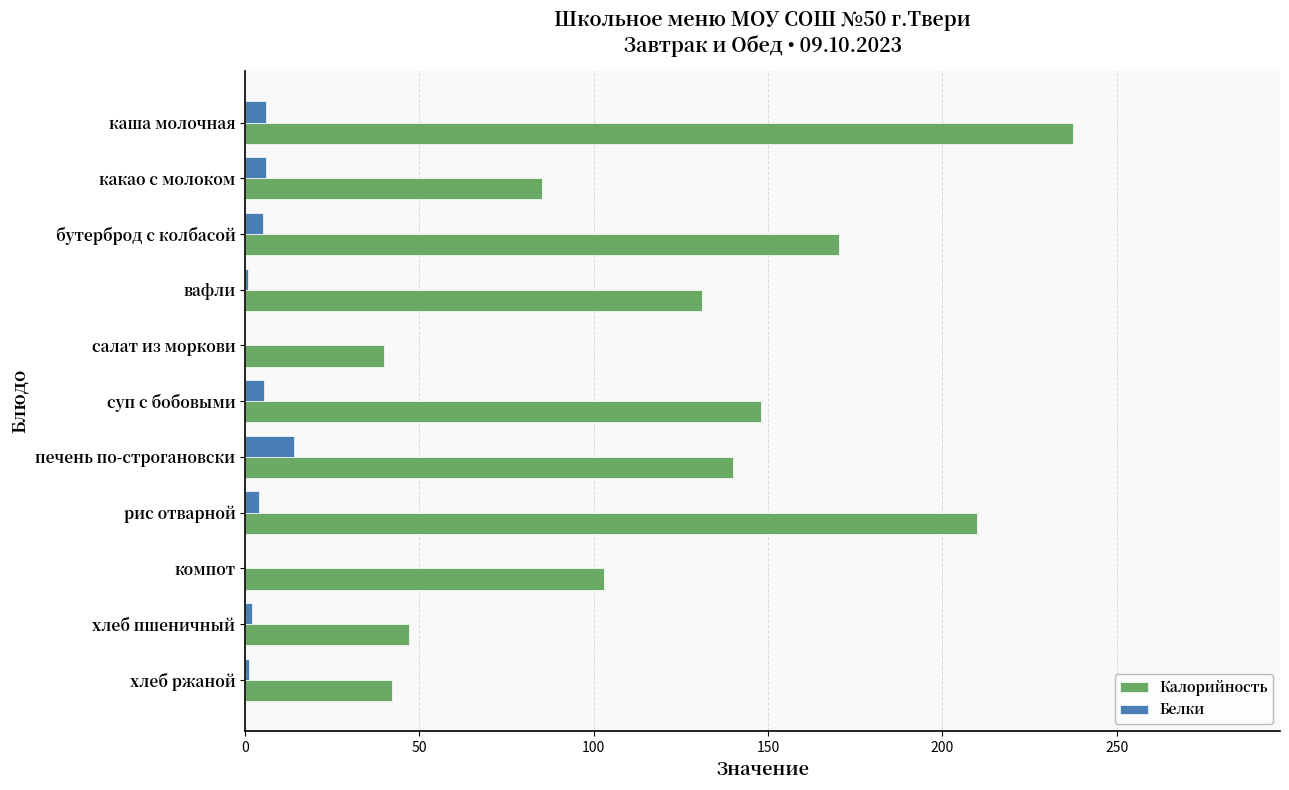

At which label is Калорийность closest to 138?

печень по-строгановски